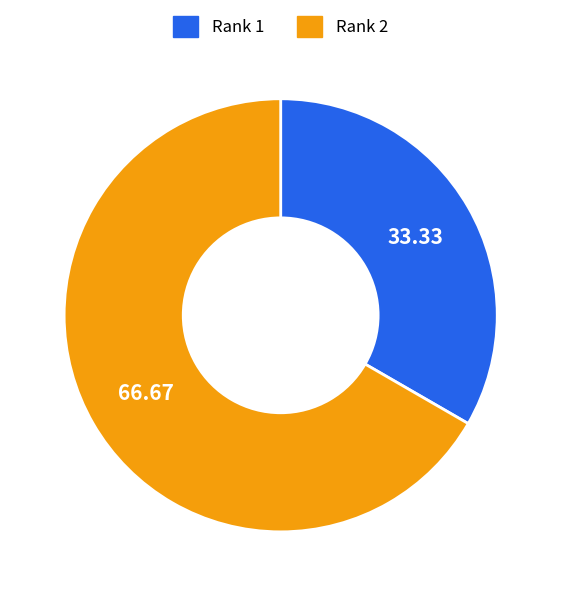

What is the ratio of the value at Rank 2 to the value at Rank 1?

2.0